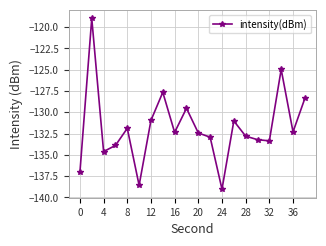

What is the sum of all values?

-2635.9